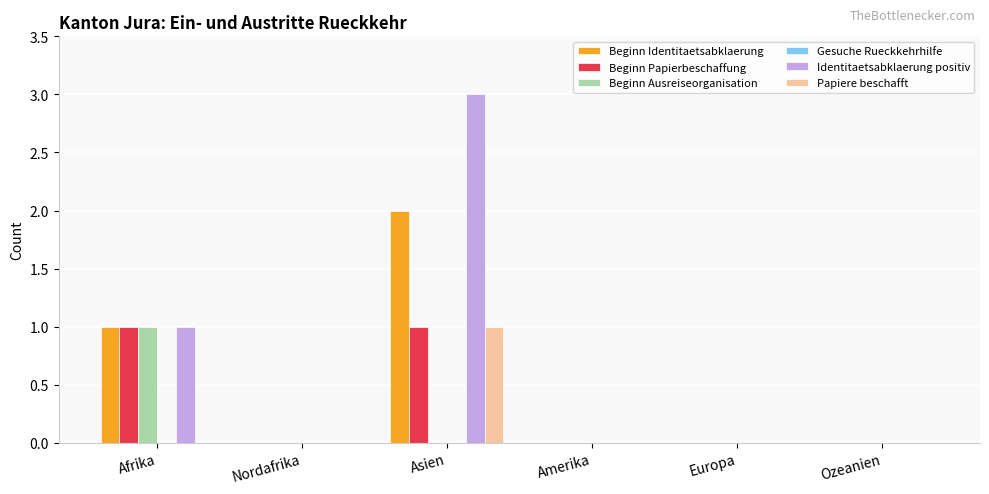

Between Asien and Amerika, which series saw the biggest shift?

Identitaetsabklaerung positiv